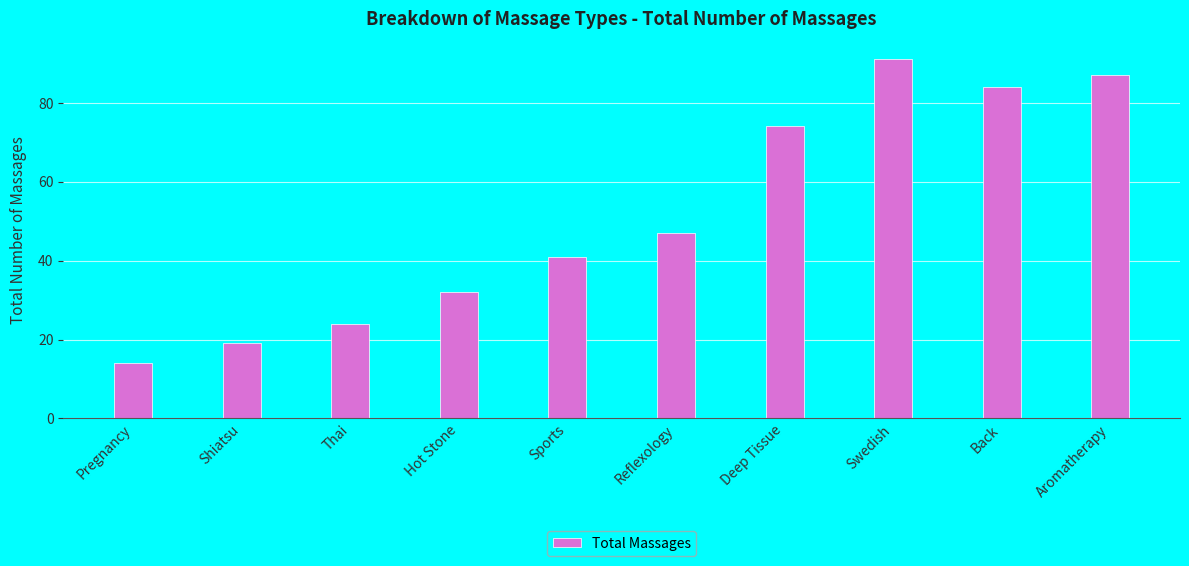

Where is the data nearest to the value 52?

Reflexology